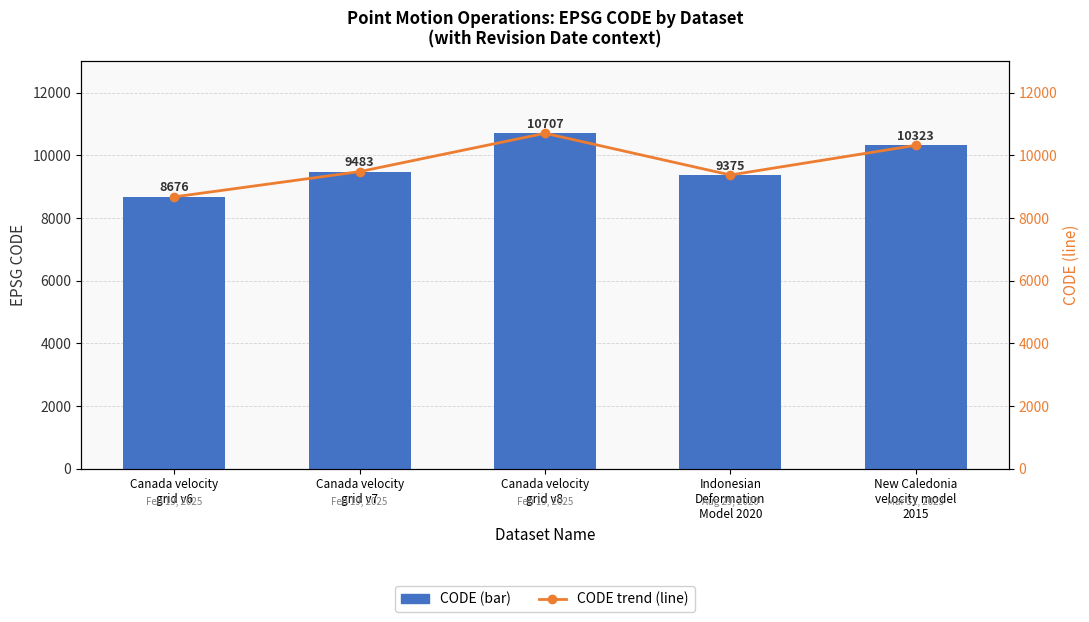

Between Canada velocity
grid v8 and New Caledonia
velocity model
2015, which is larger?

Canada velocity
grid v8